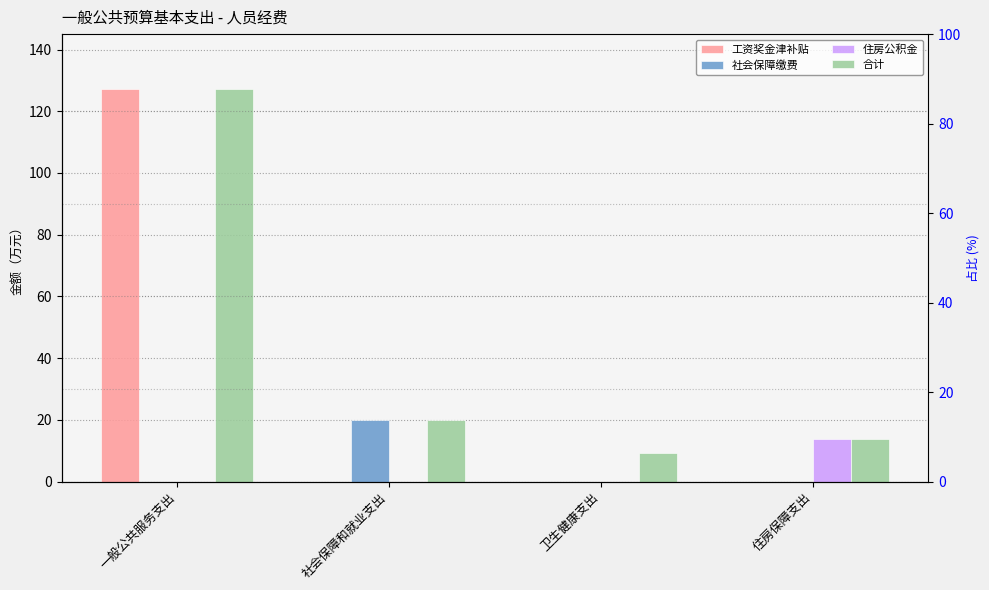

What is the label of the 2nd bar from the left?

社会保障和就业支出